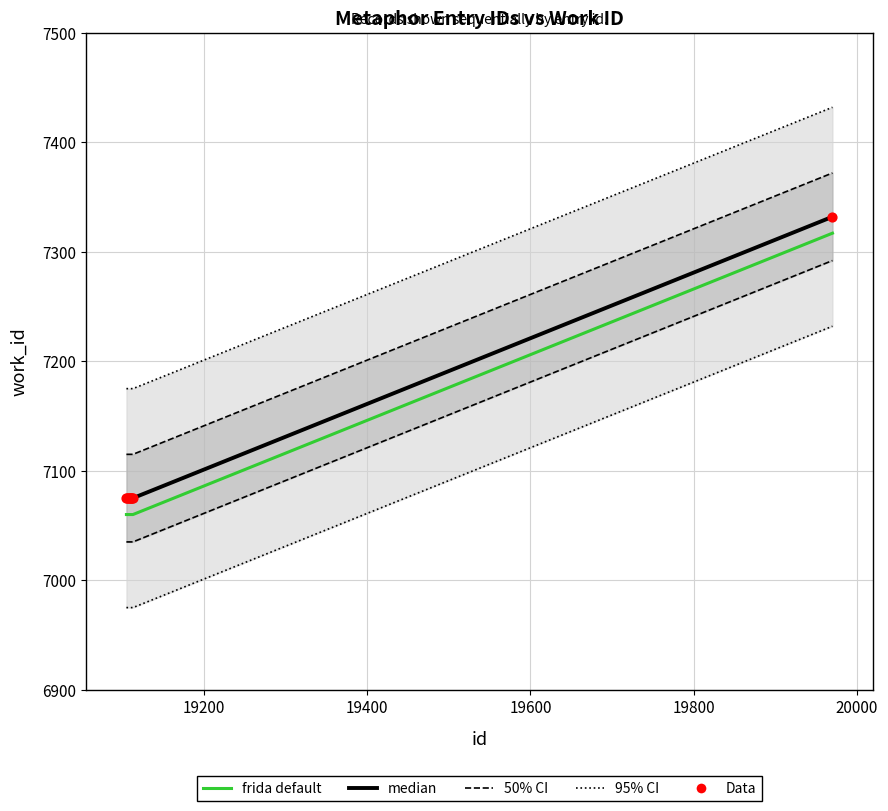

Which series reaches the maximum Y coordinate?

95% CI